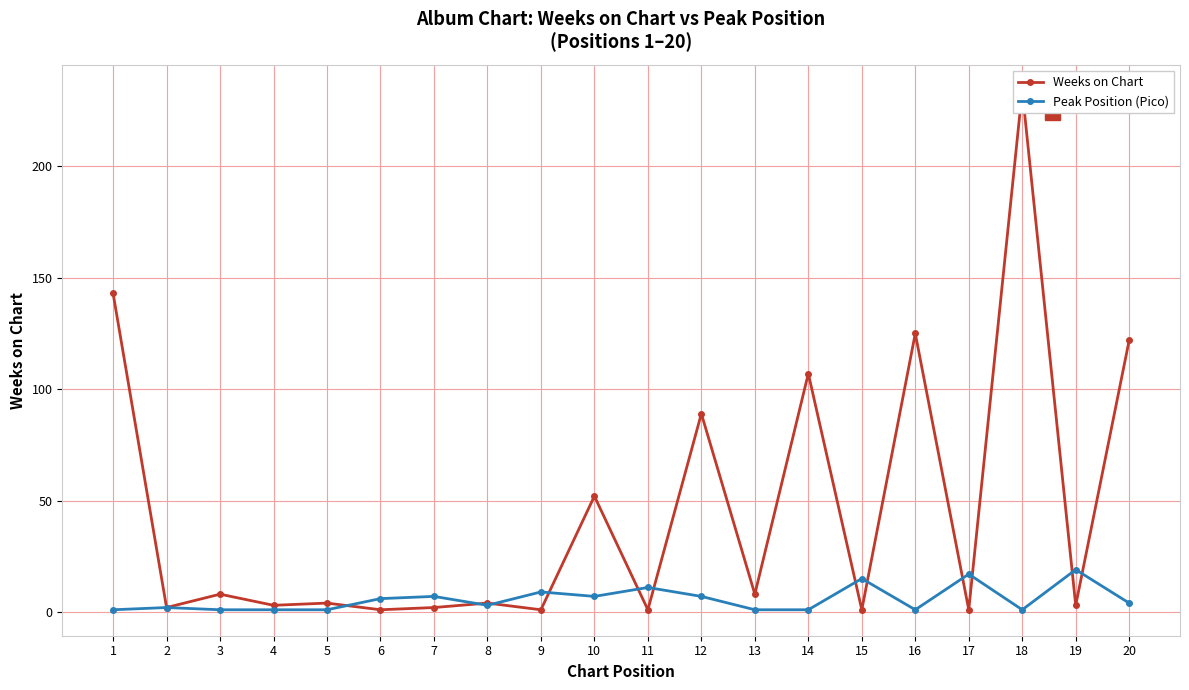

Is it true that Weeks on Chart equals 1 at 15?

False